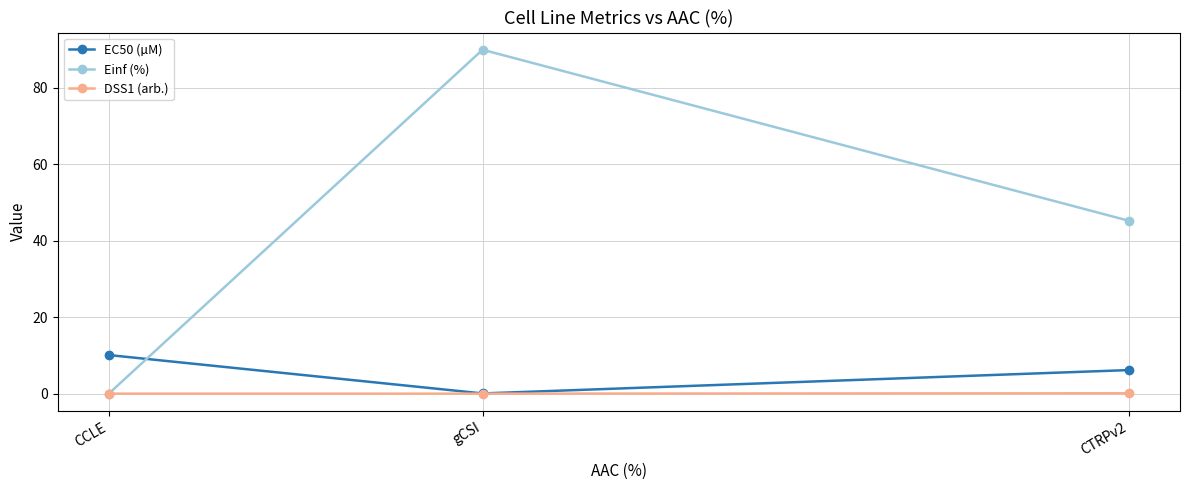

What is the sum of the DSS1 (arb.) values at CCLE and CTRPv2?

0.1